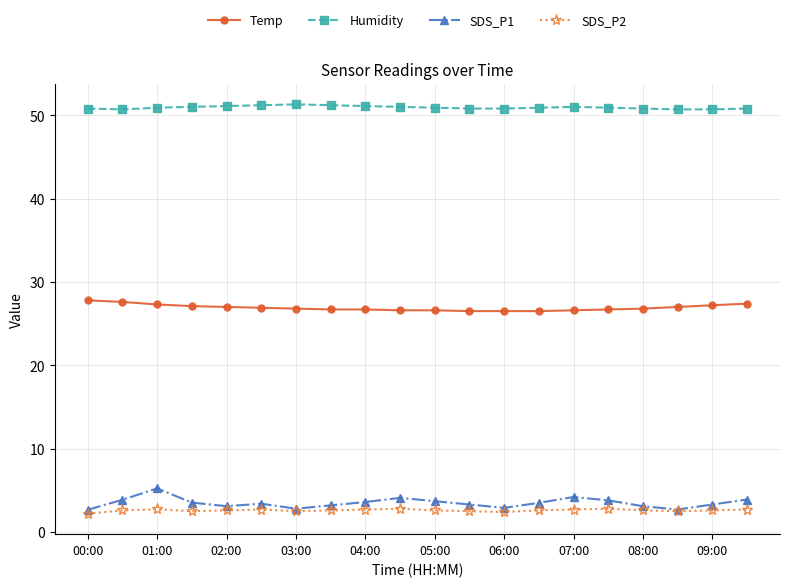

True or false: SDS_P2 and Temp cross at least once.

False